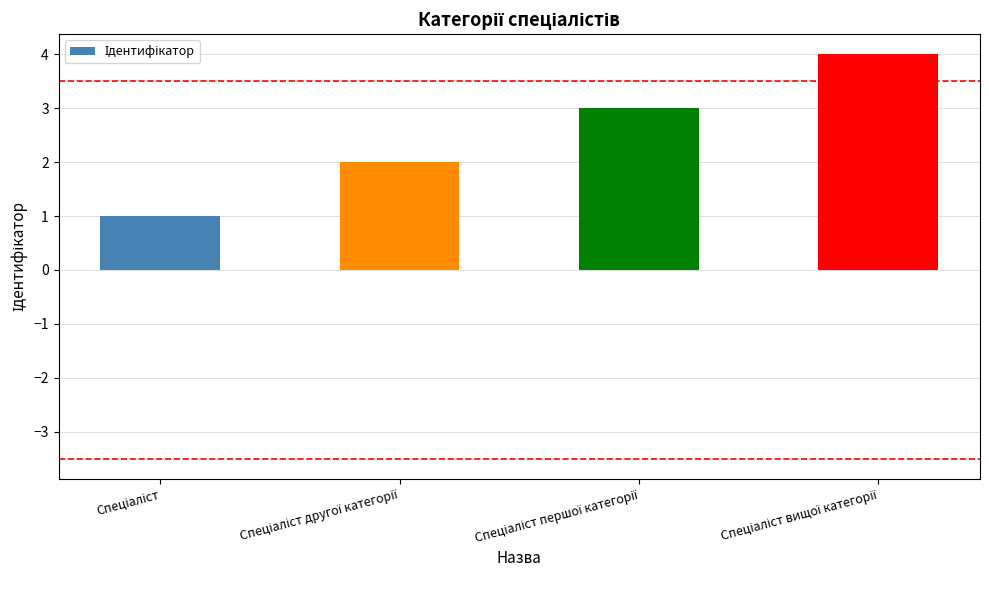

How many bars are there in total?

4